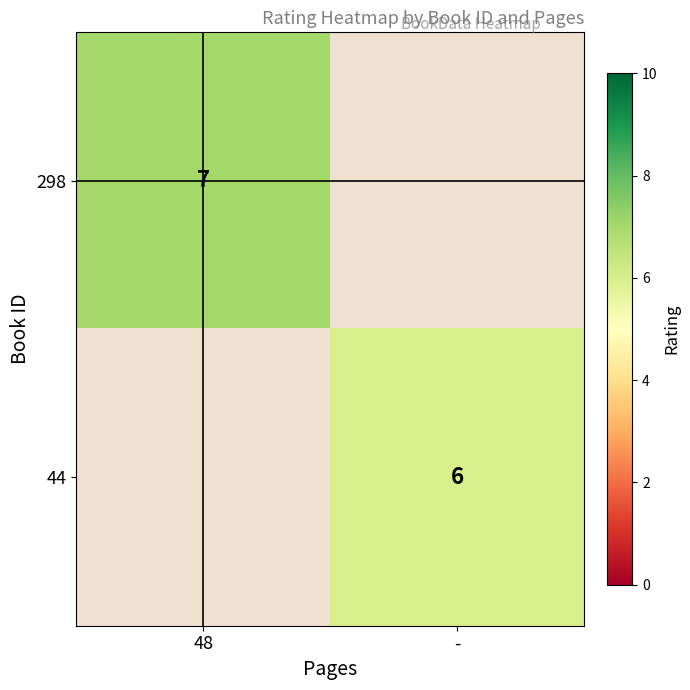

At which category is the sum across all series the highest?

48